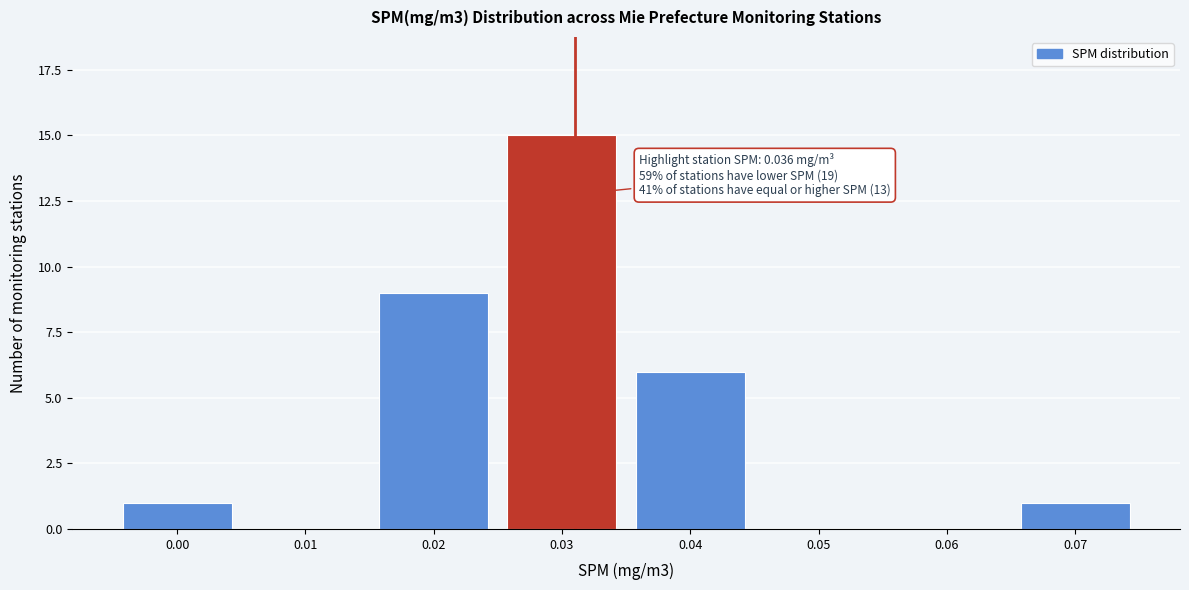

Reading left to right, list all the values displayed in this chart.

0.00=1	0.01=0	0.02=9	0.03=15	0.04=6	0.05=0	0.06=0	0.07=1